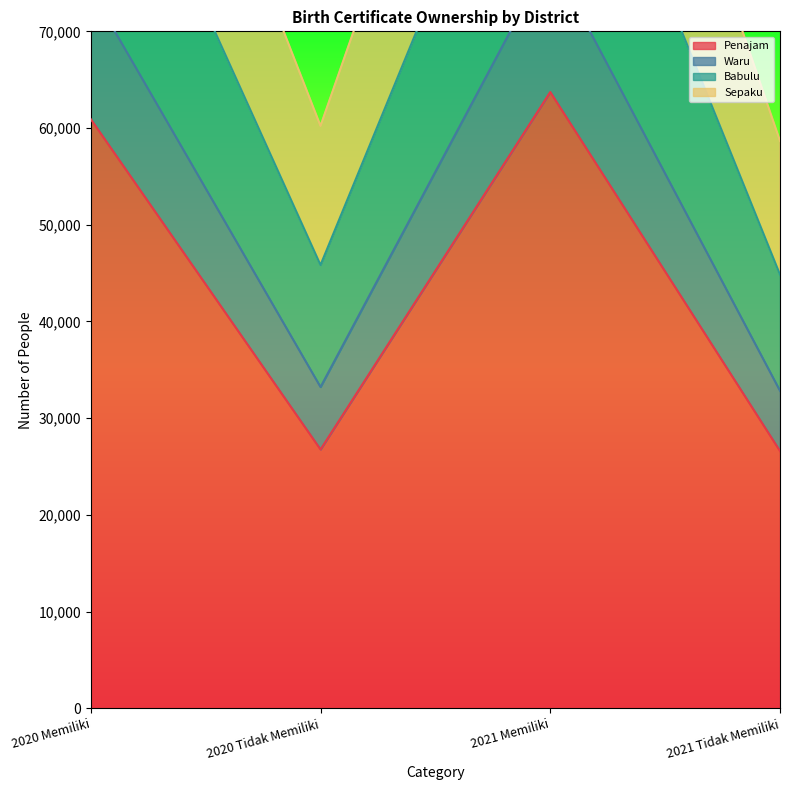

Which series changed the most between 2020 Memiliki and 2021 Tidak Memiliki?

Babulu